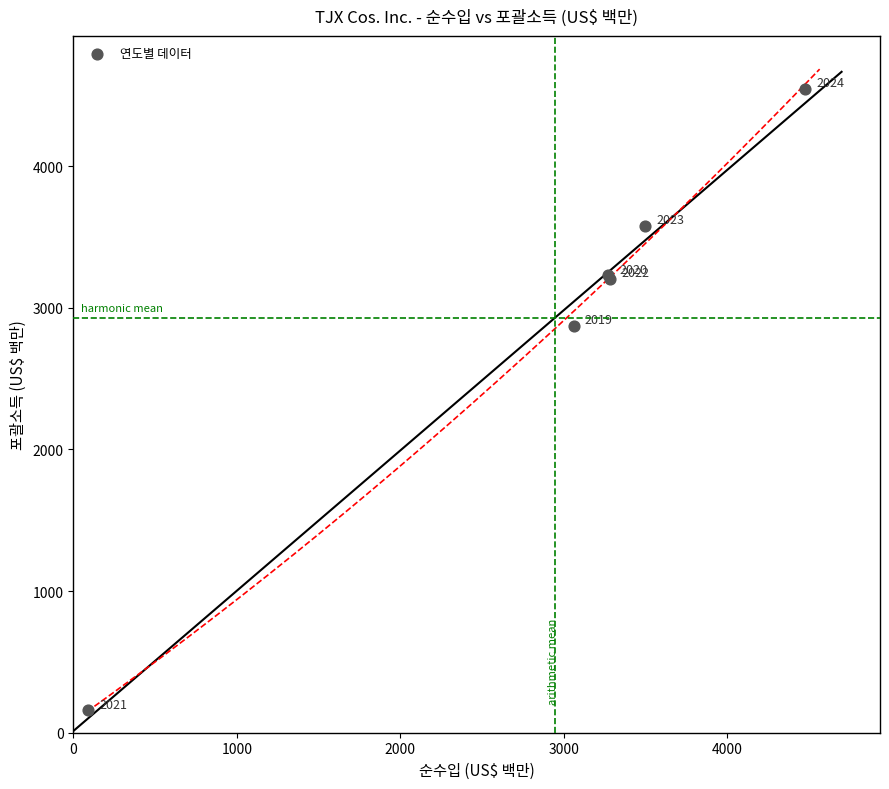

What Y value in the scatter plot is closest to 2353?

2871